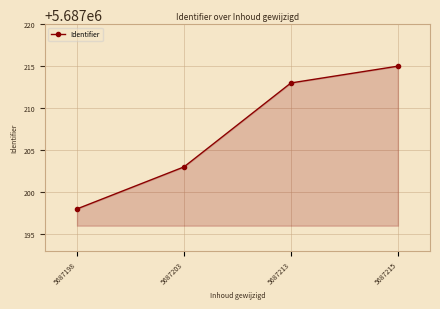

Does the chart have visible grid lines?

Yes